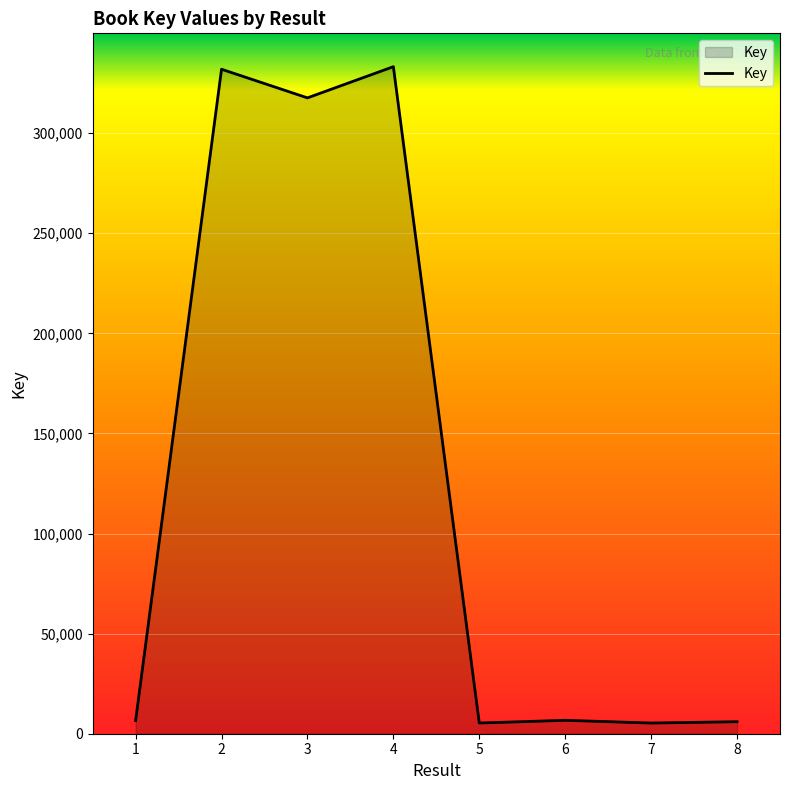

At which category does the data reach its first local valley?

3